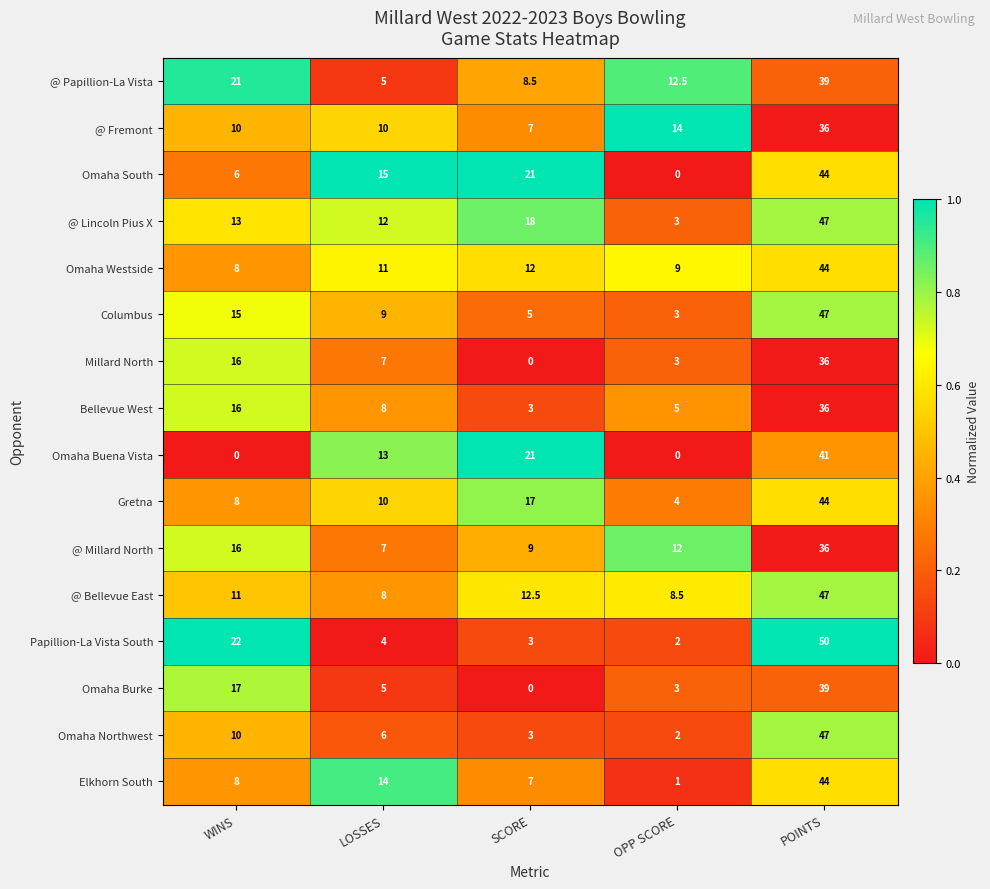

What is the maximum value for Columbus?

47.0